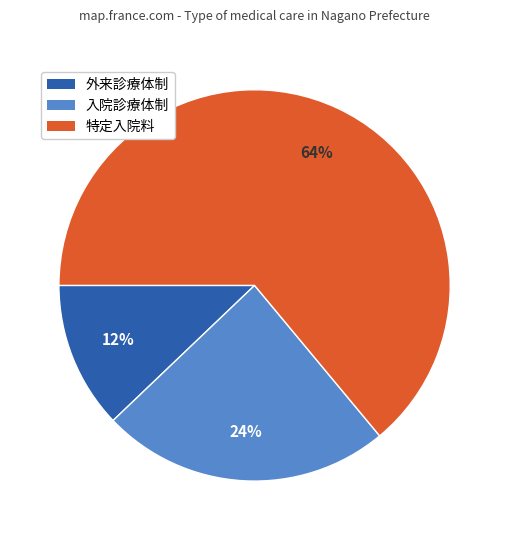

Count the number of slices in the pie.

3